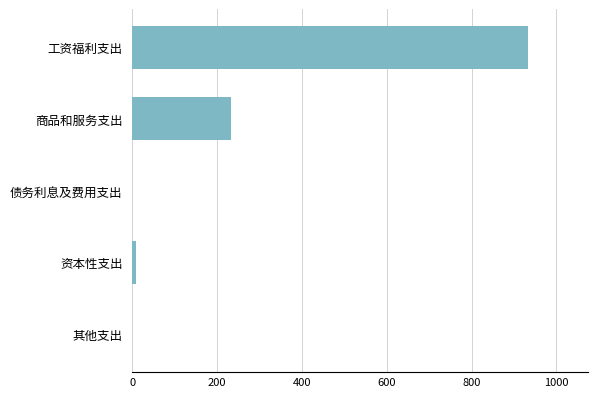

Reading top to bottom, what are all the values shown in this chart?

工资福利支出=933.8	商品和服务支出=232.1	债务利息及费用支出=0.0	资本性支出=10.0	其他支出=0.0